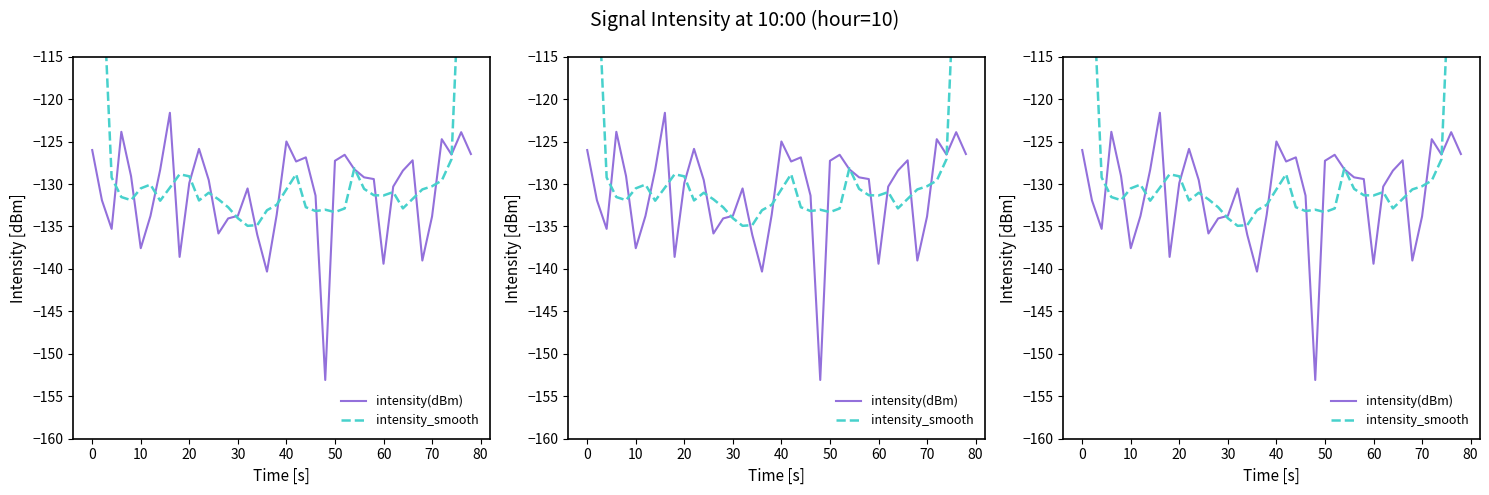

How many series are shown in this chart?

2